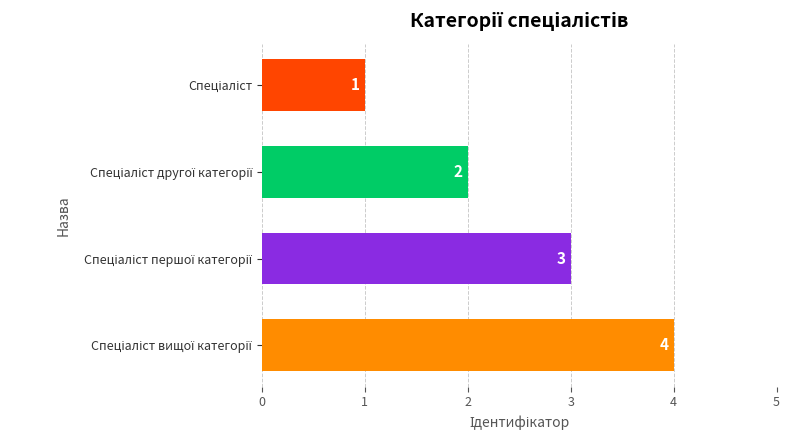

What is the value of the 4th bar from the top?

4